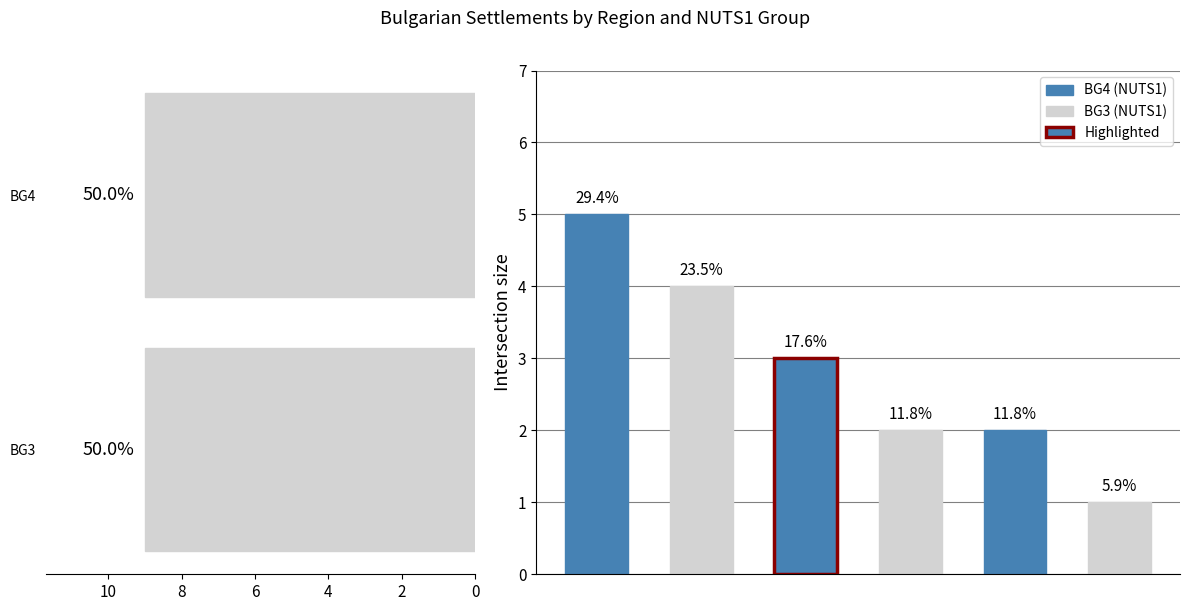

The BG3 series shows 4 at обл. Добрич. True or false?

True